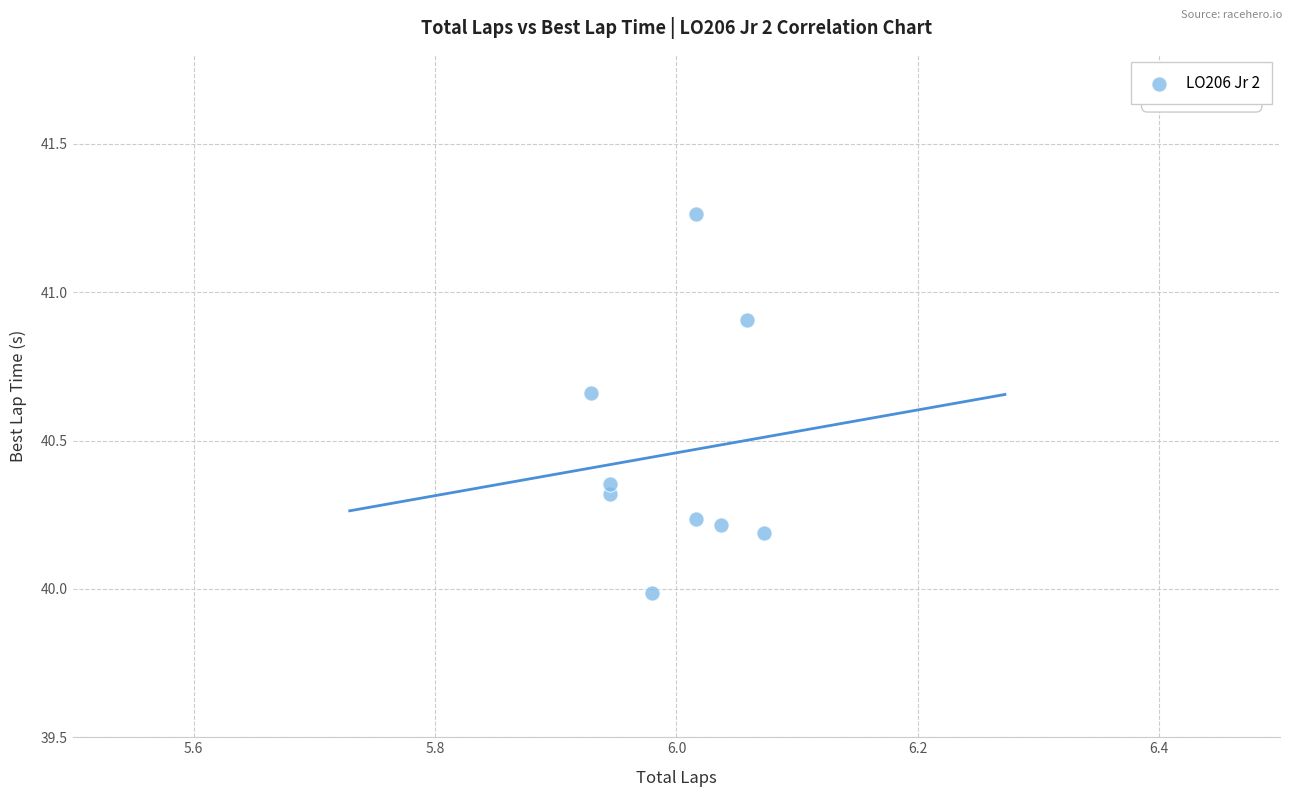

What is the average Y value?

40.5